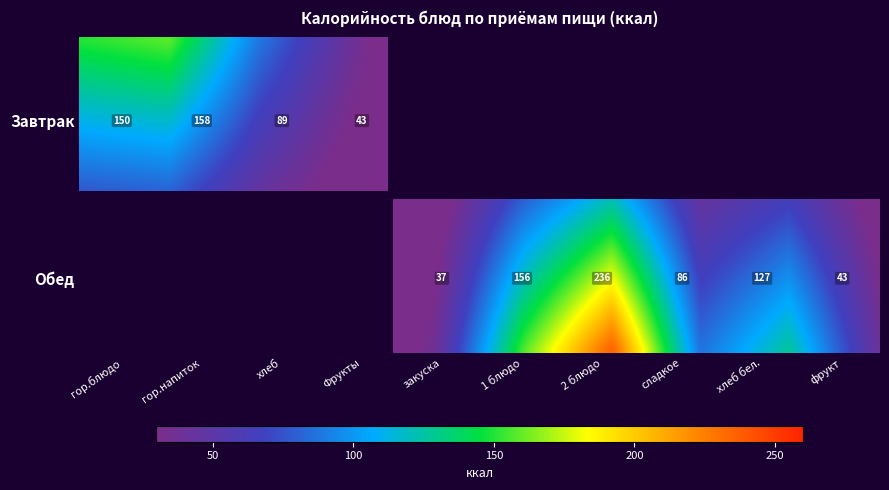

Reading right to left, transcribe all the data shown in this chart.

Завтрак: 0.0	0.0	0.0	0.0	0.0	0.0	42.7	88.8	158.0	149.9
Обед: 42.7	126.7	86.4	236.0	156.3	37.4	0.0	0.0	0.0	0.0